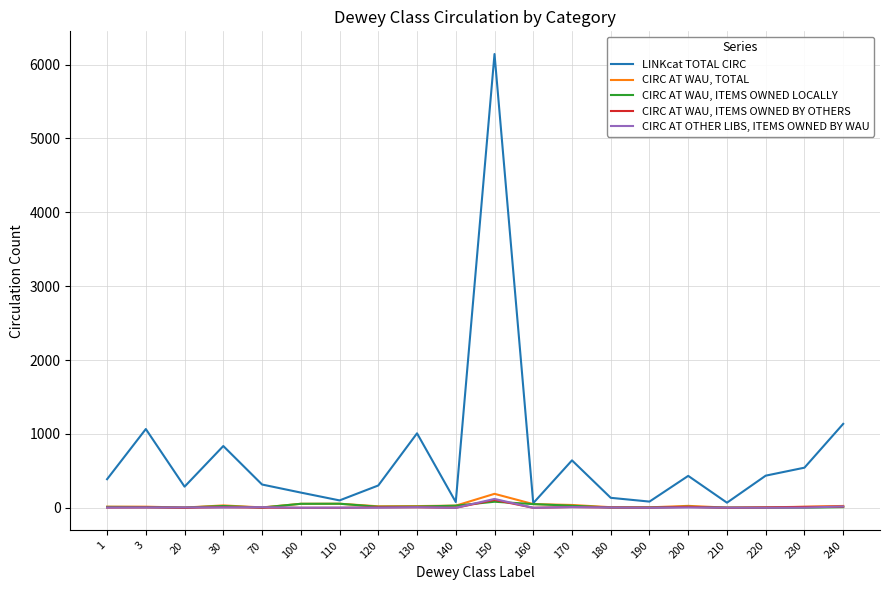

The CIRC AT WAU, ITEMS OWNED BY OTHERS series shows 0 at 160. True or false?

True